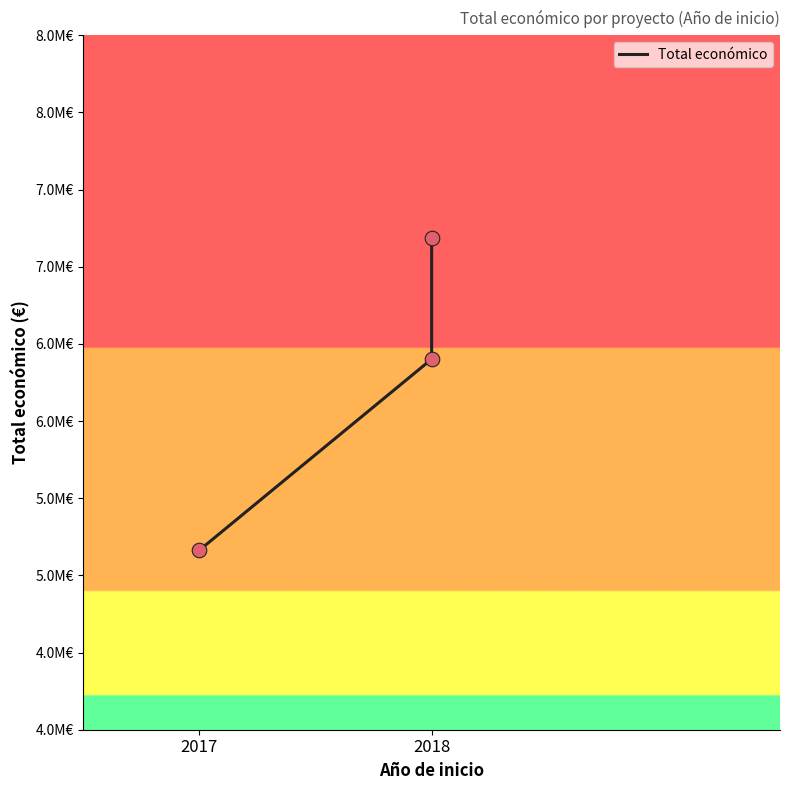

What is the change in value from 2018 to 2?

+786378